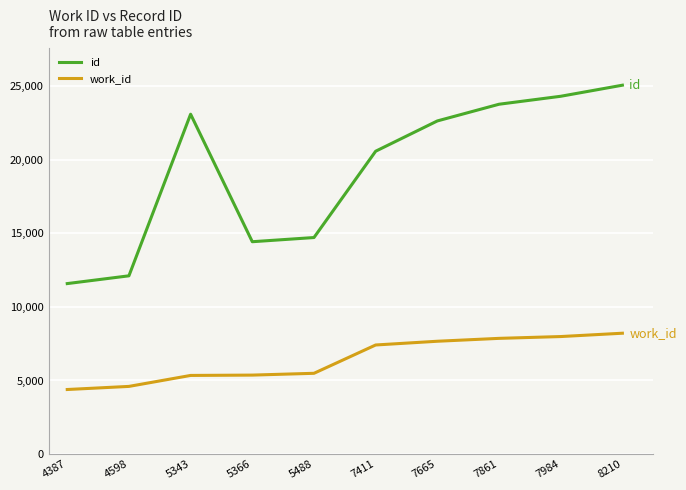

Between 7665 and 8210, which series saw the biggest shift?

id